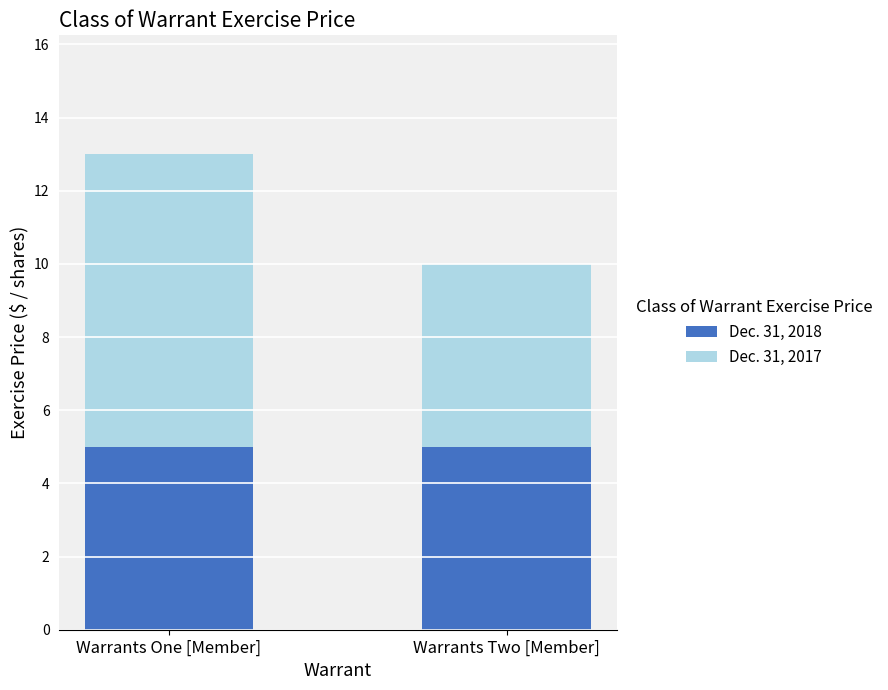

What is the average value of the Dec. 31, 2018 series?

5